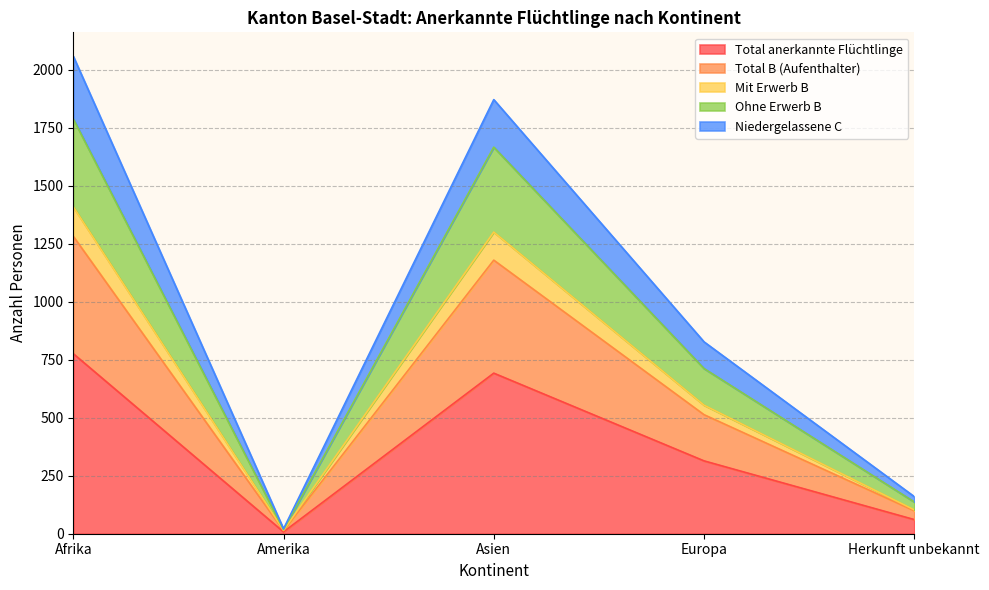

In Total B (Aufenthalter), how many points are lower than both neighbors (excluding endpoints)?

1